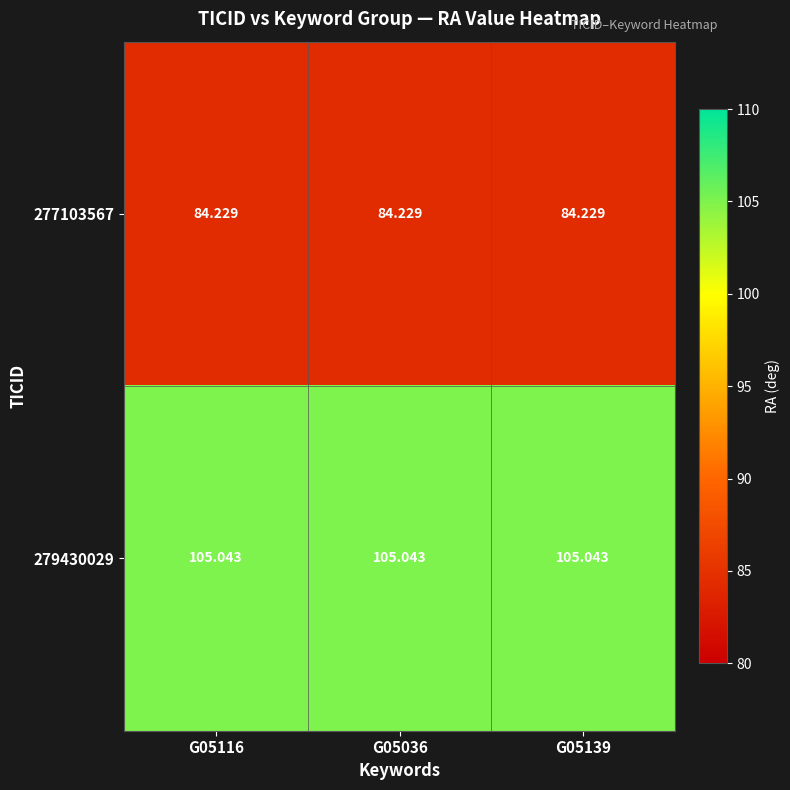

What is the difference between the highest and lowest values at G05116?

20.8